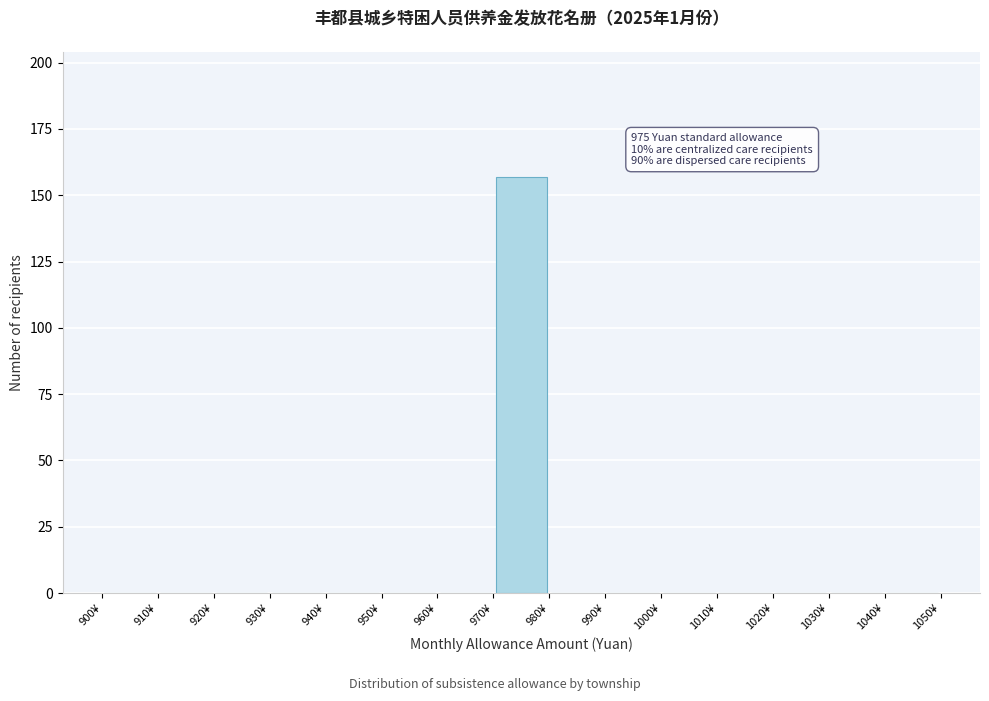

Over which range of the x-axis is the bar tallest?

970 to 980